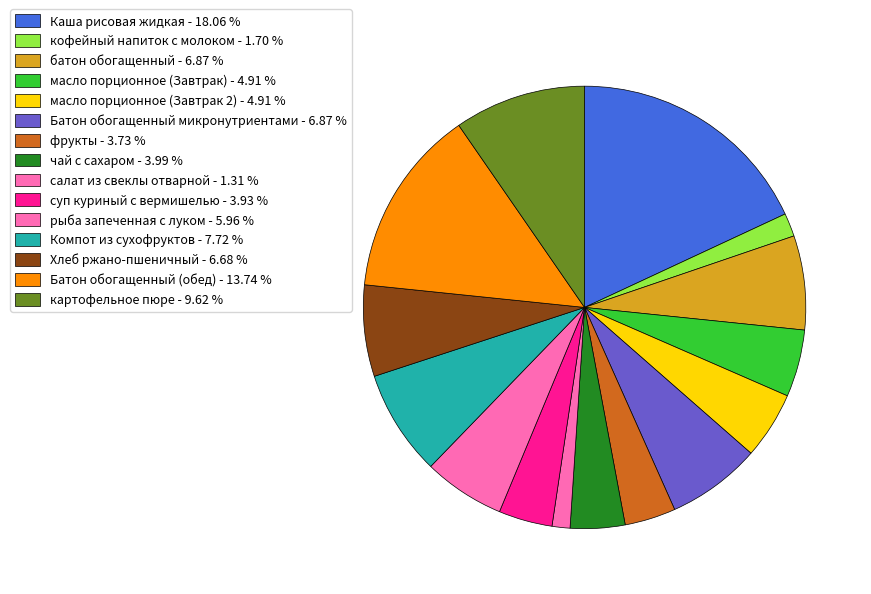

How many slices are in this pie chart?

15